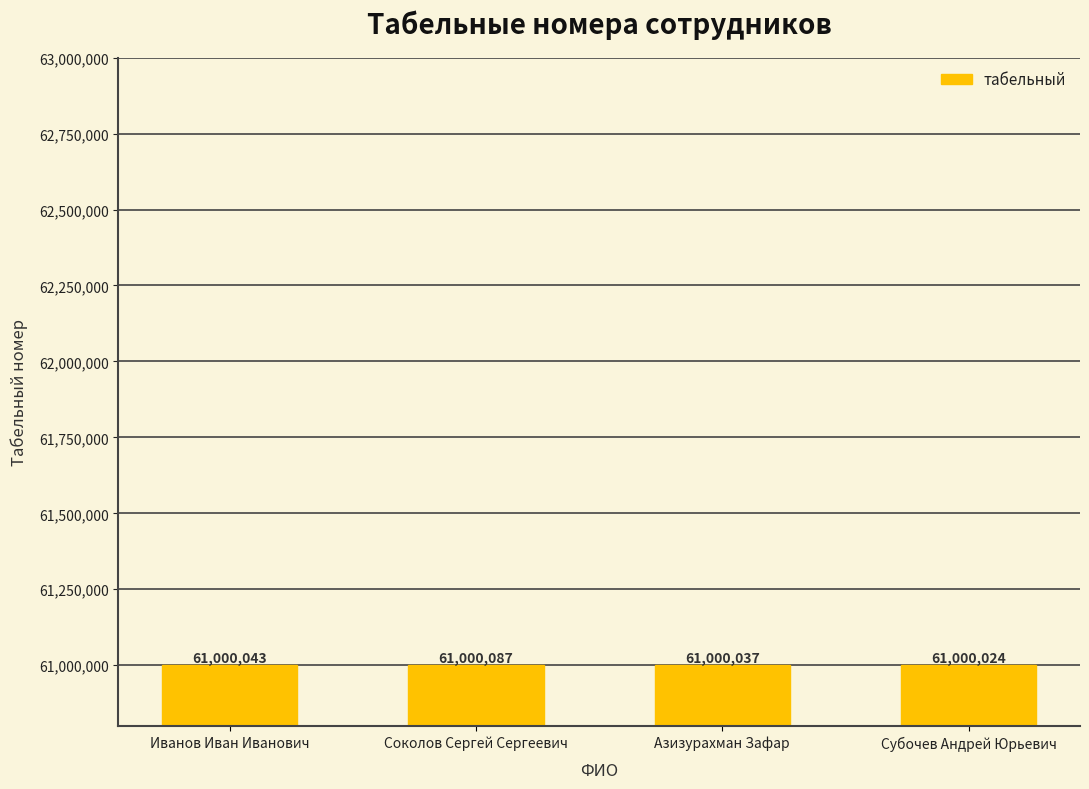

The value at Соколов Сергей Сергеевич is 34478819. True or false?

False